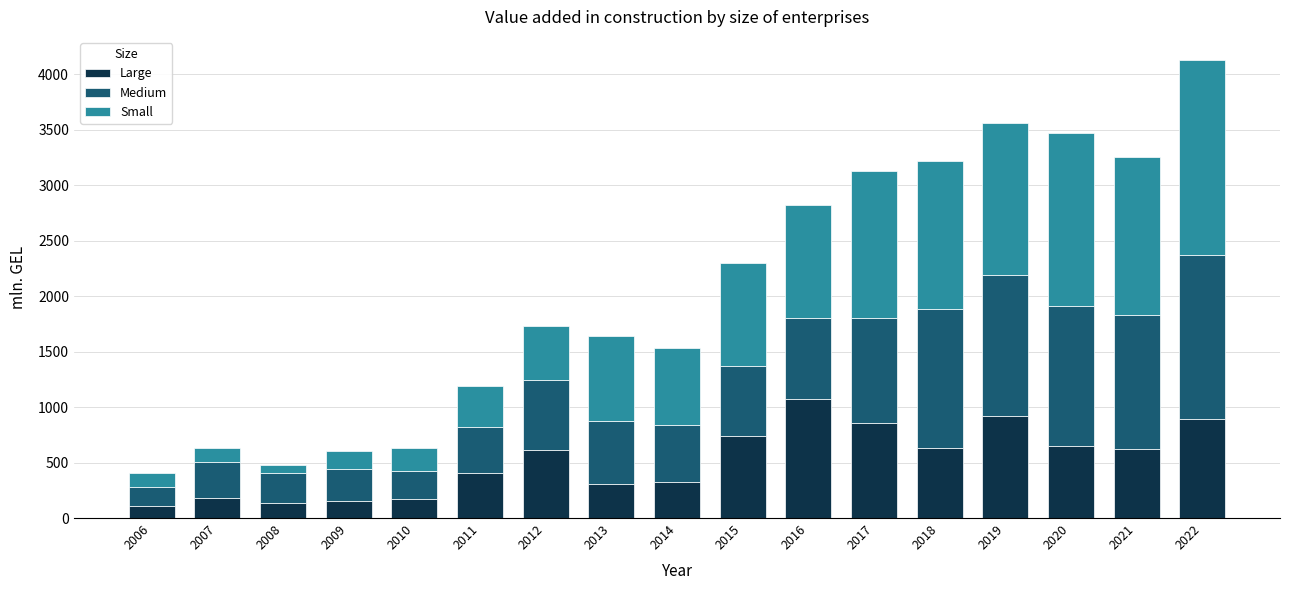

The value of Large at 2012 is 612.7. True or false?

True